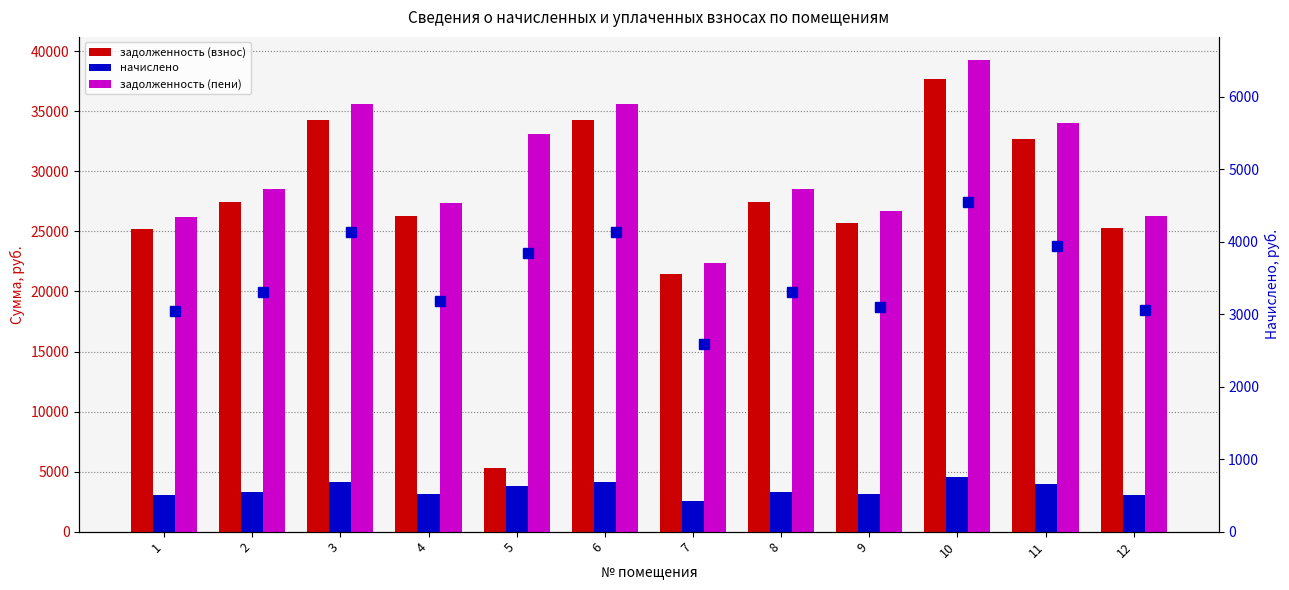

At how many categories does at least one series exceed 32165?

5